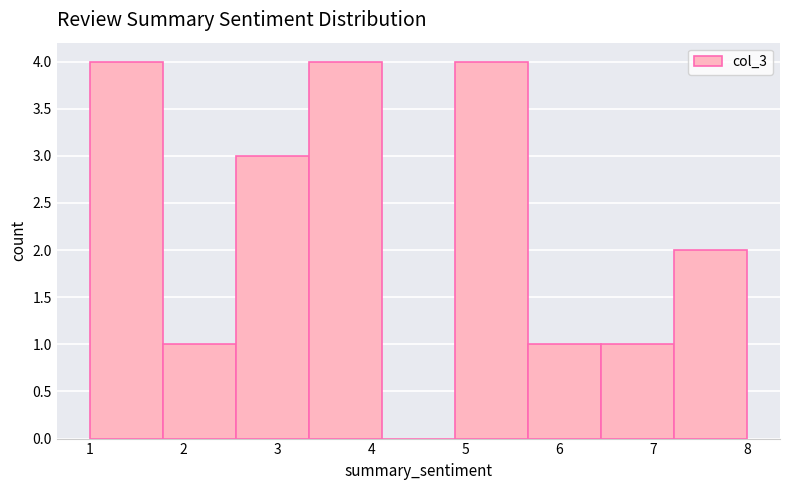

How tall is the bar that spans 3.3 to 4.1 on the x-axis? Neither the bar edges nor the heights are printed on the chart, so give them approximately, as read against the axes.

4